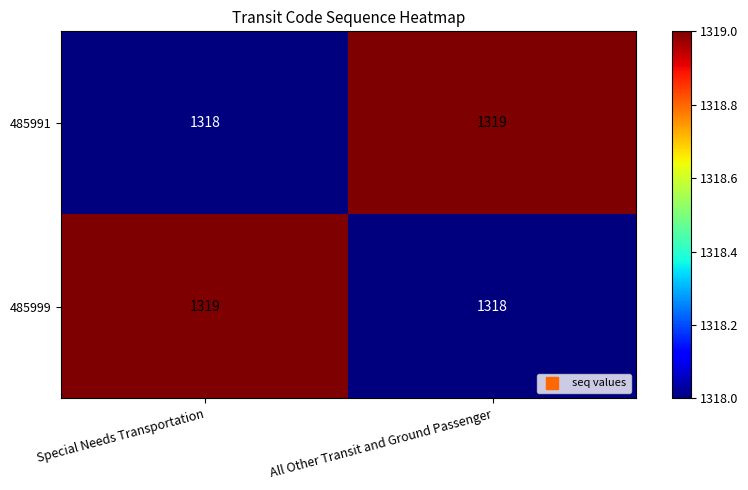

At which label is 485991 closest to 1318?

Special Needs Transportation